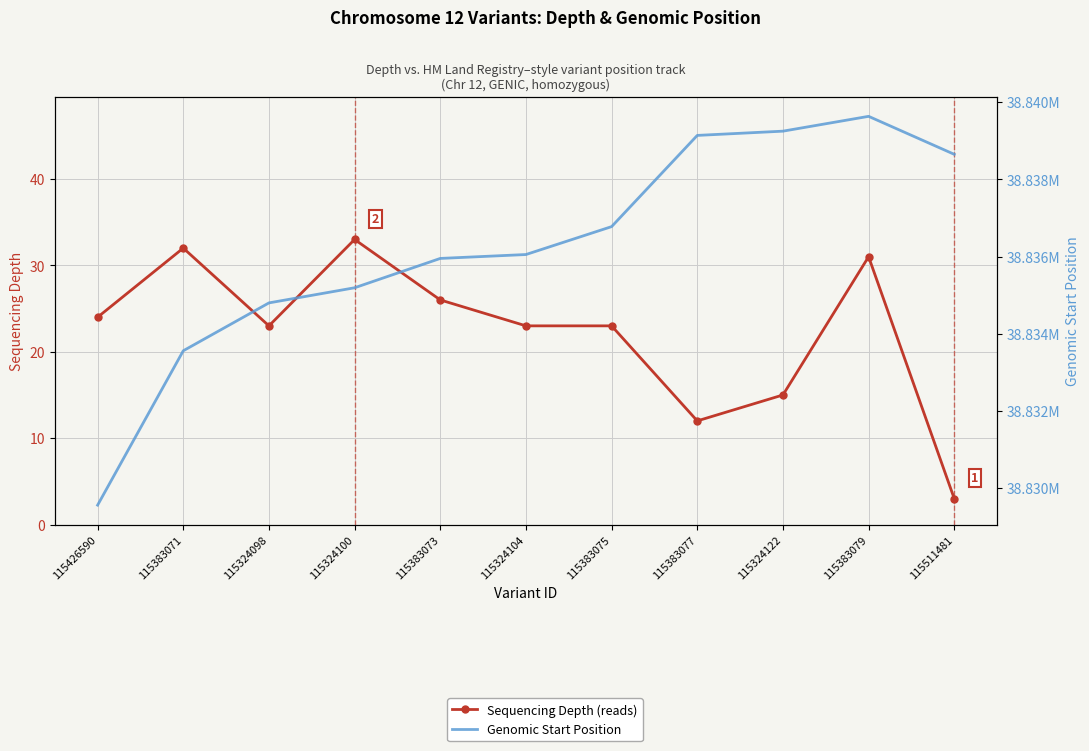

Is the value of Genomic Start Position at 115324098 greater than the value of Sequencing Depth (reads) at 115426590?

Yes